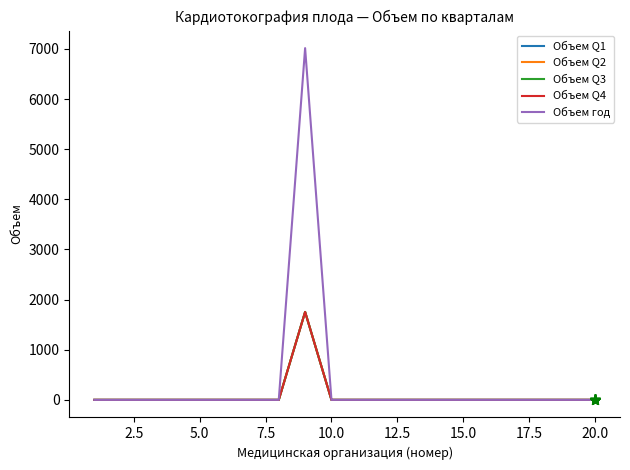

Does the chart display data point markers on the line(s)?

No